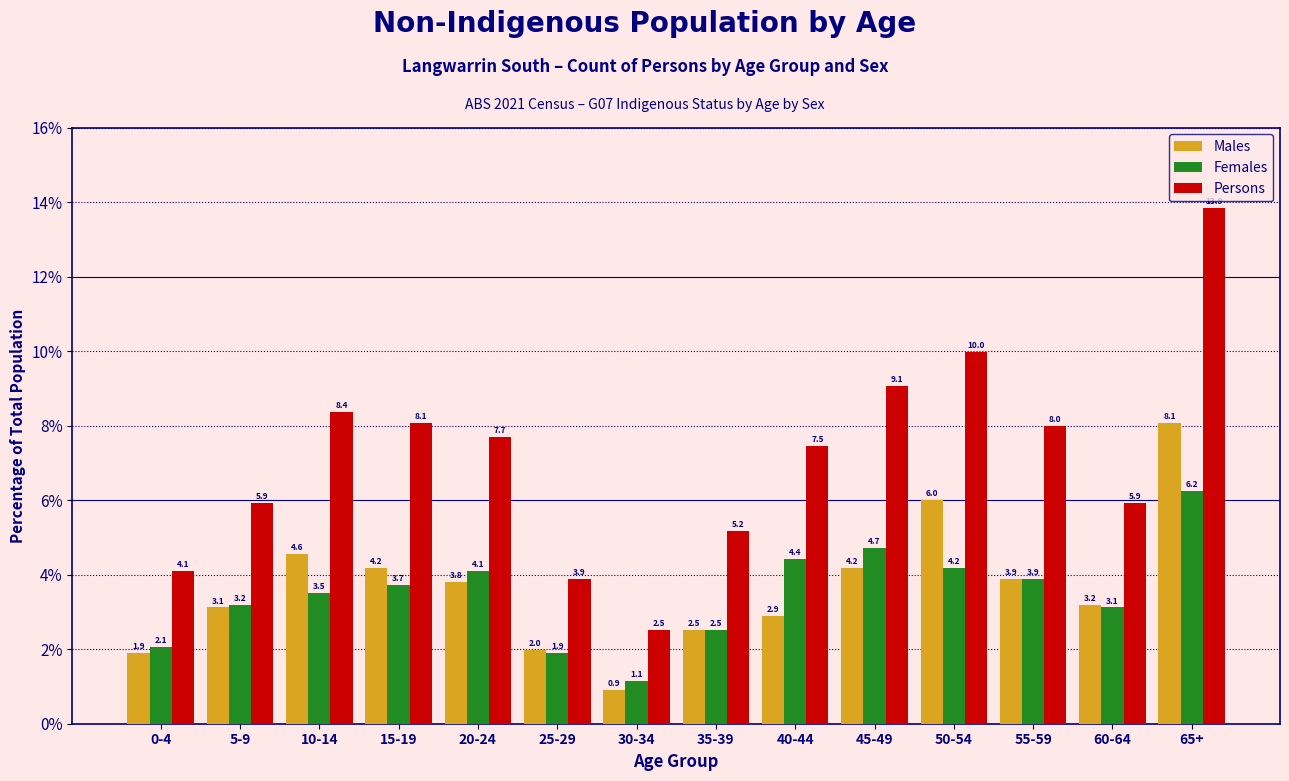

Reading left to right, extract all data points from this chart.

Males: 0-4=1.9	5-9=3.1	10-14=4.6	15-19=4.2	20-24=3.8	25-29=2.0	30-34=0.9	35-39=2.5	40-44=2.9	45-49=4.2	50-54=6.0	55-59=3.9	60-64=3.2	65+=8.1
Females: 0-4=2.1	5-9=3.2	10-14=3.5	15-19=3.7	20-24=4.1	25-29=1.9	30-34=1.1	35-39=2.5	40-44=4.4	45-49=4.7	50-54=4.2	55-59=3.9	60-64=3.1	65+=6.2
Persons: 0-4=4.1	5-9=5.9	10-14=8.4	15-19=8.1	20-24=7.7	25-29=3.9	30-34=2.5	35-39=5.2	40-44=7.5	45-49=9.1	50-54=10.0	55-59=8.0	60-64=5.9	65+=13.9